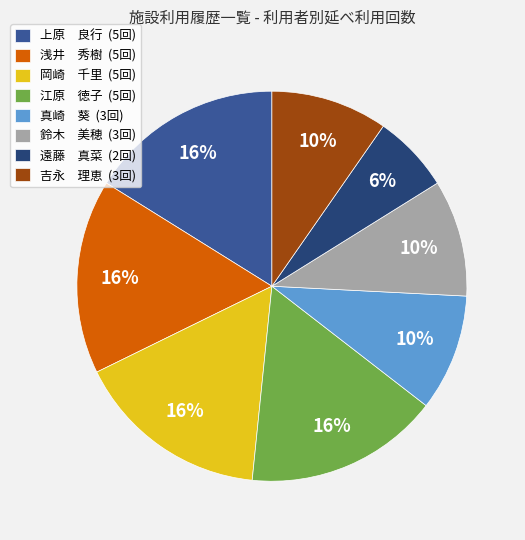

To the nearest percent, what portion does 真崎 葵 (3回) represent?

10%